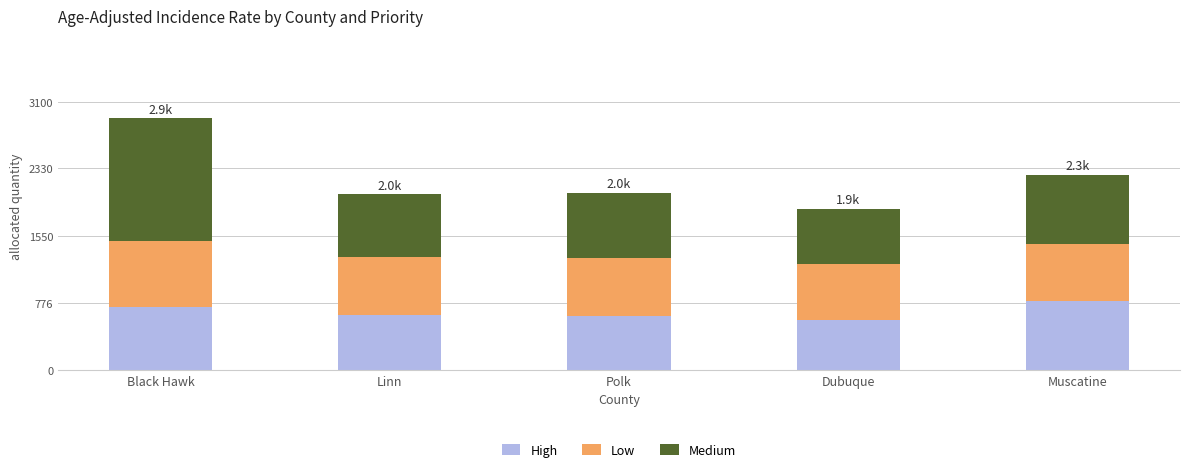

What is the total value across all series at Linn?

2030